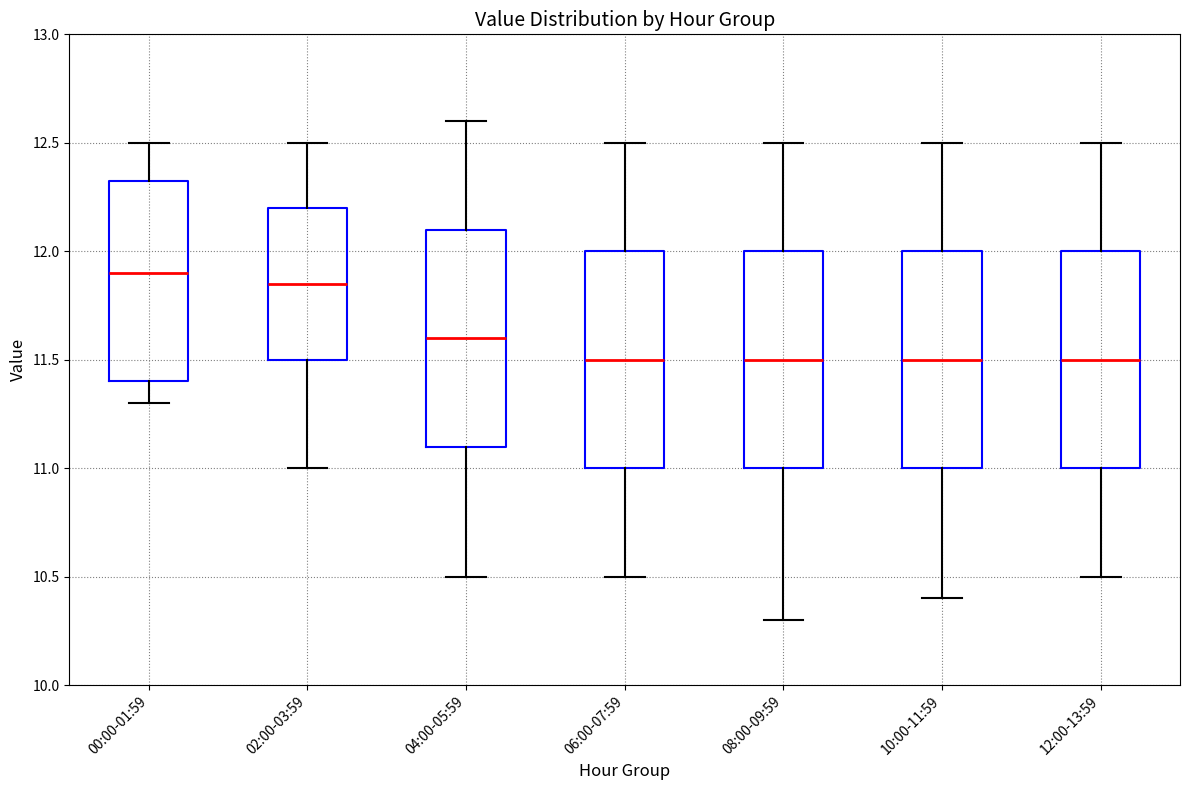

Reading left to right, read every box against the y-axis: the position of its median line, the range the box covers, and the ends of its whiskers. The values are not printed on the chart, so give them approximately, as read against the axis.

00:00-01:59: median 11.90, box 11.40 to 12.35, whiskers 11.30 to 12.50
02:00-03:59: median 11.85, box 11.50 to 12.20, whiskers 11.00 to 12.50
04:00-05:59: median 11.60, box 11.10 to 12.10, whiskers 10.50 to 12.60
06:00-07:59: median 11.50, box 11.00 to 12.00, whiskers 10.50 to 12.50
08:00-09:59: median 11.50, box 11.00 to 12.00, whiskers 10.30 to 12.50
10:00-11:59: median 11.50, box 11.00 to 12.00, whiskers 10.40 to 12.50
12:00-13:59: median 11.50, box 11.00 to 12.00, whiskers 10.50 to 12.50